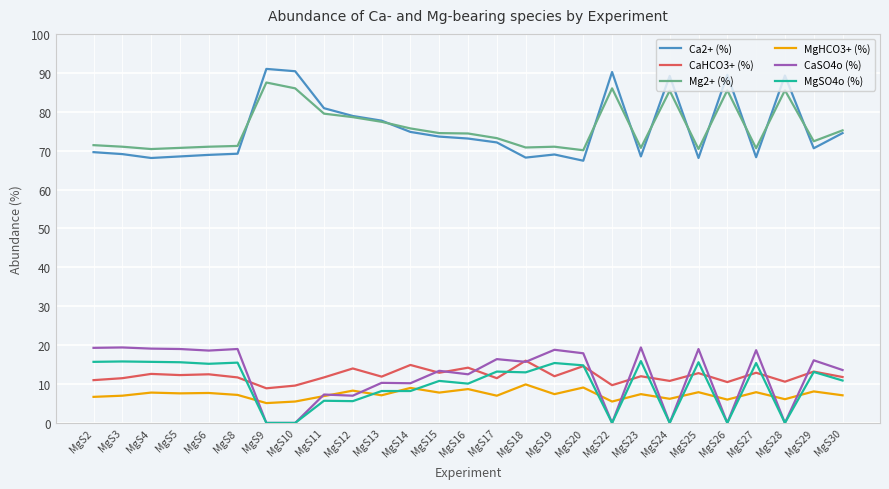

The value of MgHCO3+ (%) at MgS28 is 9.5. True or false?

False